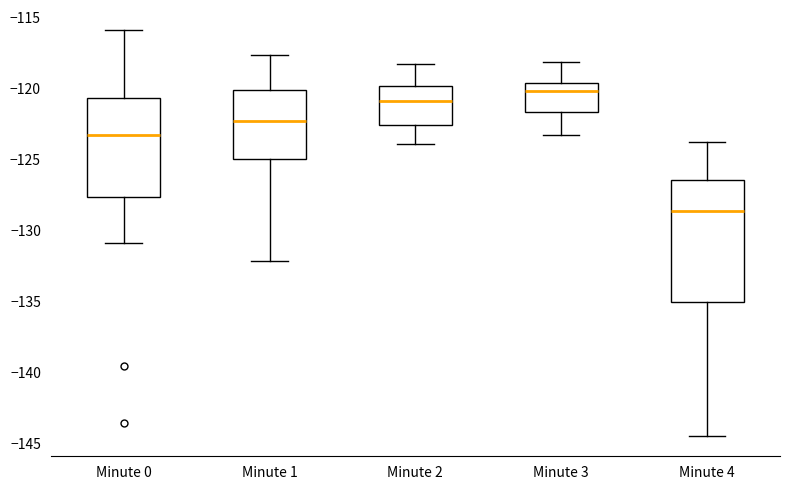

Reading left to right, read every box against the y-axis: the position of its median line, the range the box covers, and the ends of its whiskers. The values are not printed on the chart, so give them approximately, as read against the axis.

Minute 0: median -123.0, box -127.5 to -120.5, whiskers -131.0 to -116.0
Minute 1: median -122.5, box -125.0 to -120.0, whiskers -132.0 to -117.5
Minute 2: median -121.0, box -122.5 to -120.0, whiskers -124.0 to -118.0
Minute 3: median -120.0, box -121.5 to -119.5, whiskers -123.0 to -118.0
Minute 4: median -128.5, box -135.0 to -126.5, whiskers -144.5 to -124.0